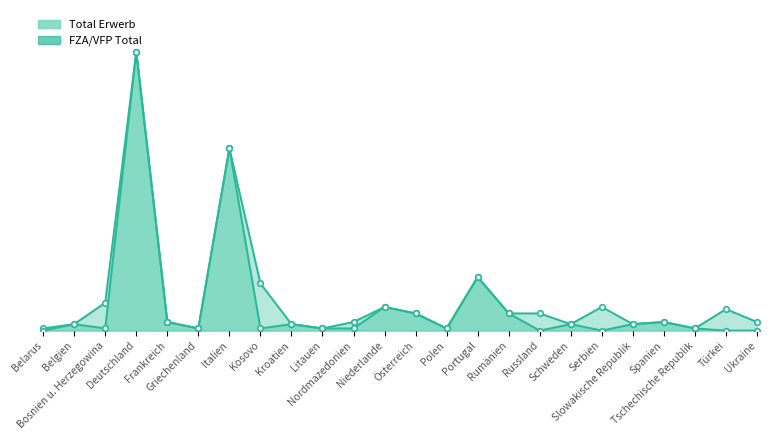

Is the value of FZA/VFP Total line at Belgien greater than the value of Total Erwerb line at Slowakische Republik?

No